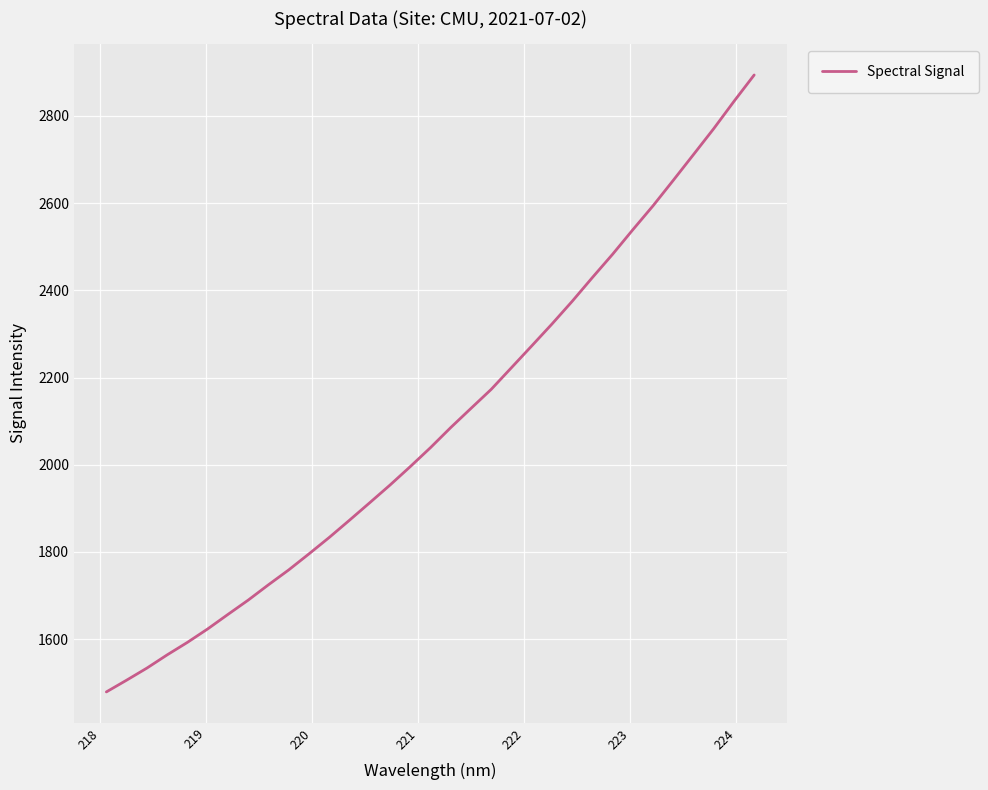

What is the difference between the maximum and minimum values?

1415.1